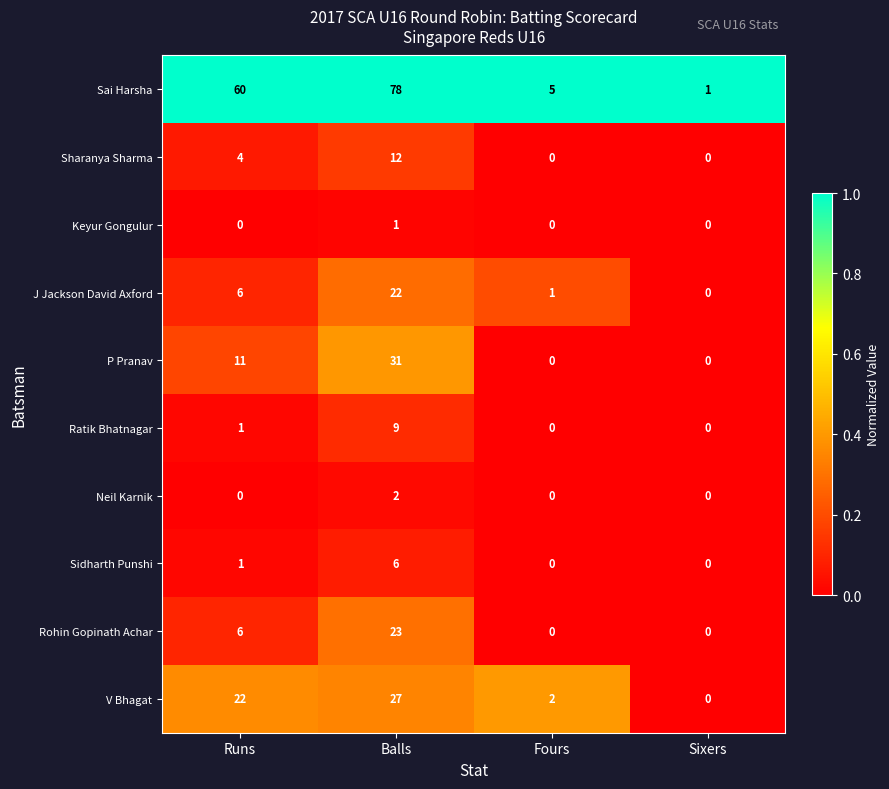

Between Balls and Sixers, which series saw the biggest shift?

Sai Harsha